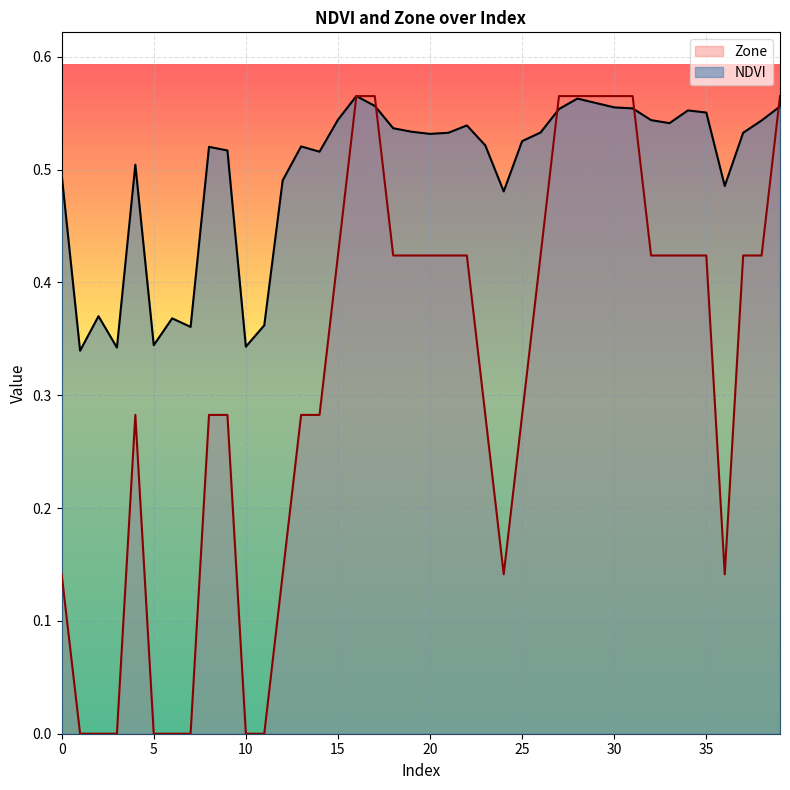

What is the highest value of the NDVI series?

0.6